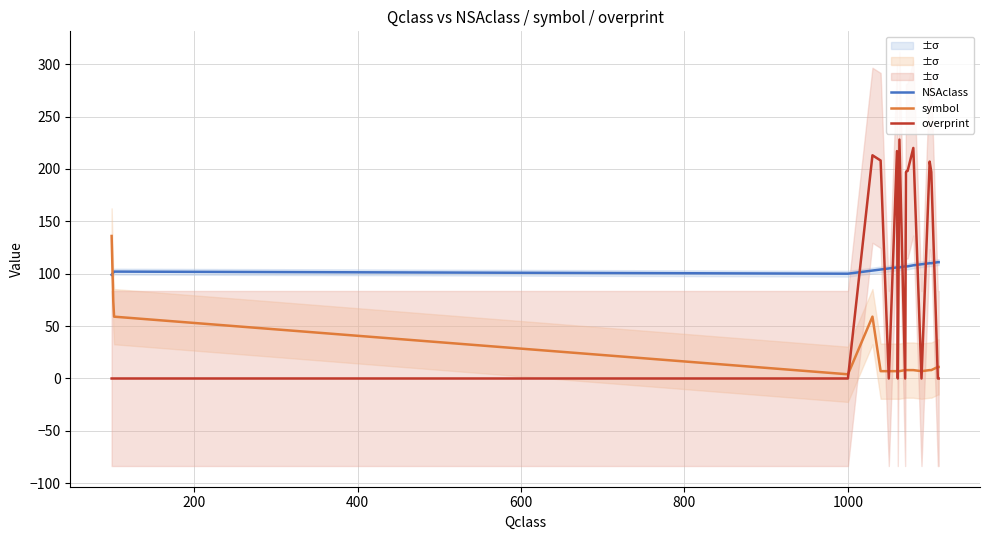

Rank the series by their maximum value, from lowest to highest.

NSAclass, symbol, overprint